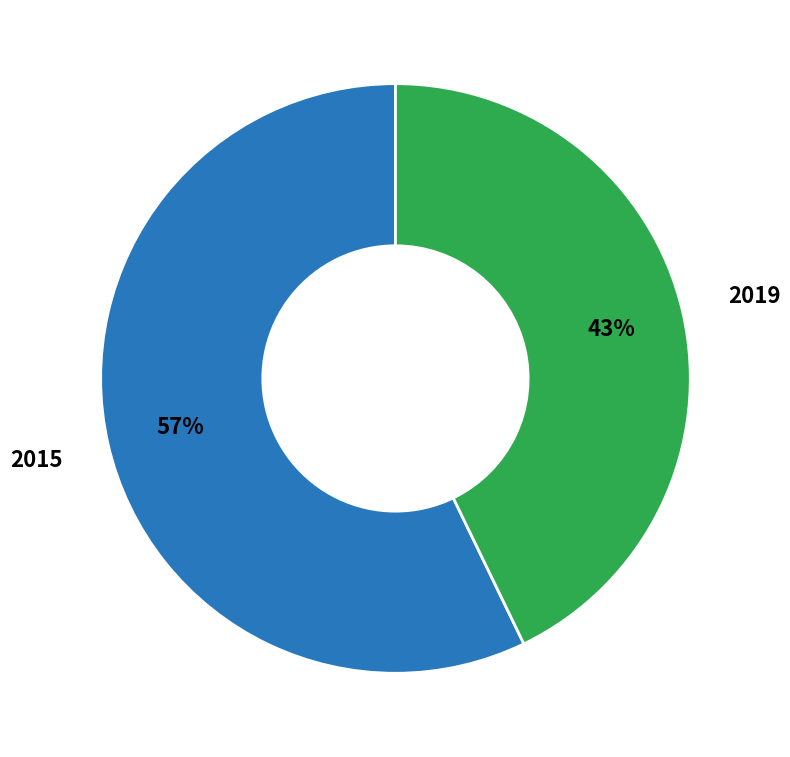

What is the ratio of the value at 2015 to the value at 2019?

1.3